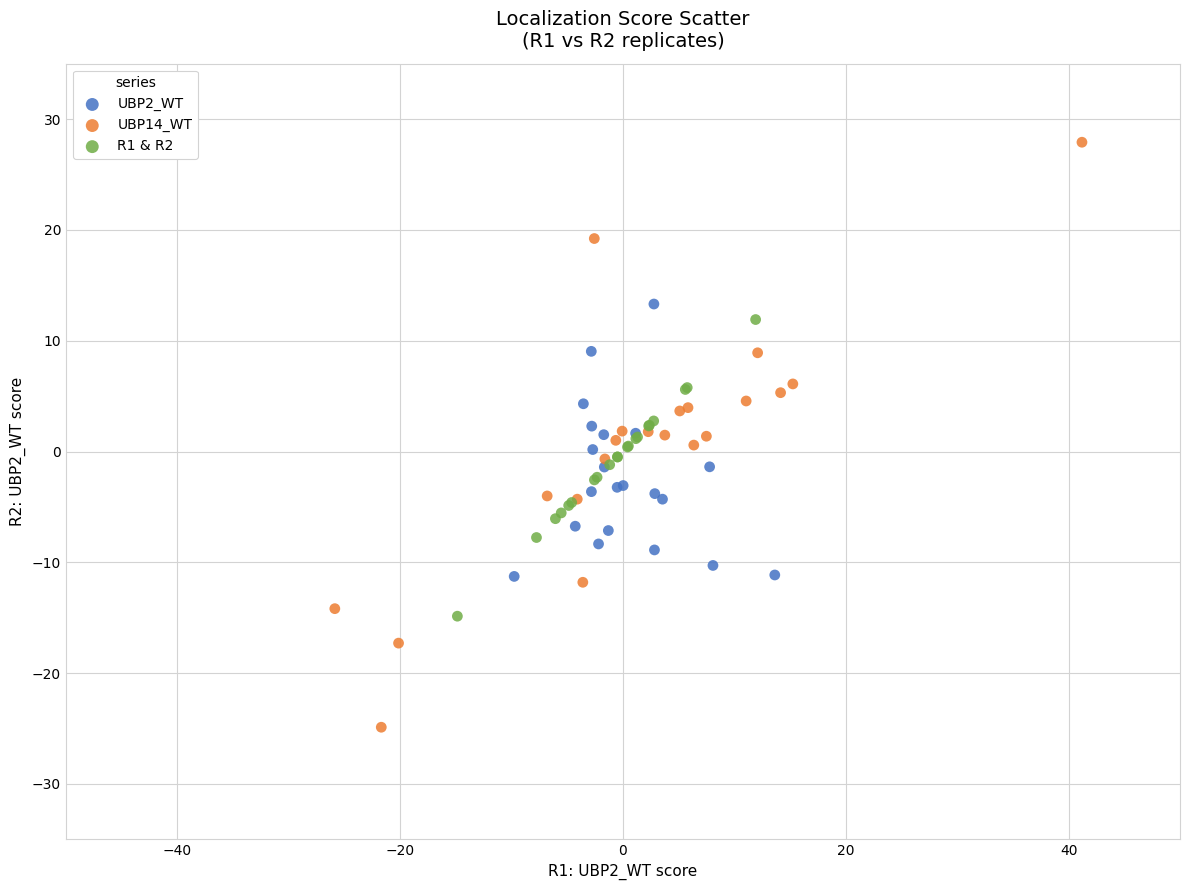

Which series has the widest spread of Y values?

UBP14_WT